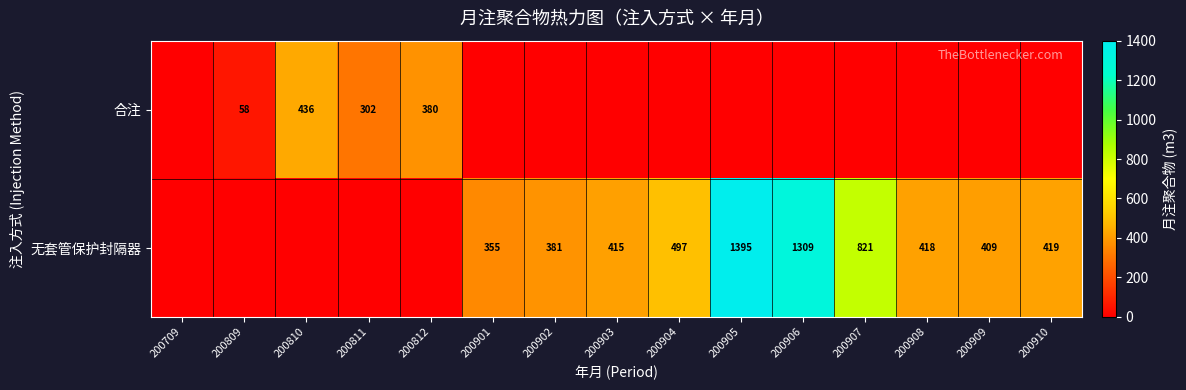

What is the difference between the 合注 values at 200811 and 200809?

244